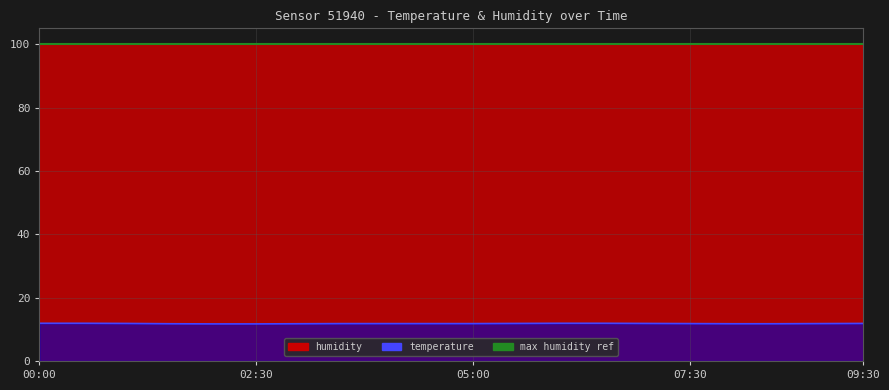

What is the difference between the maximum and minimum values?

0.2